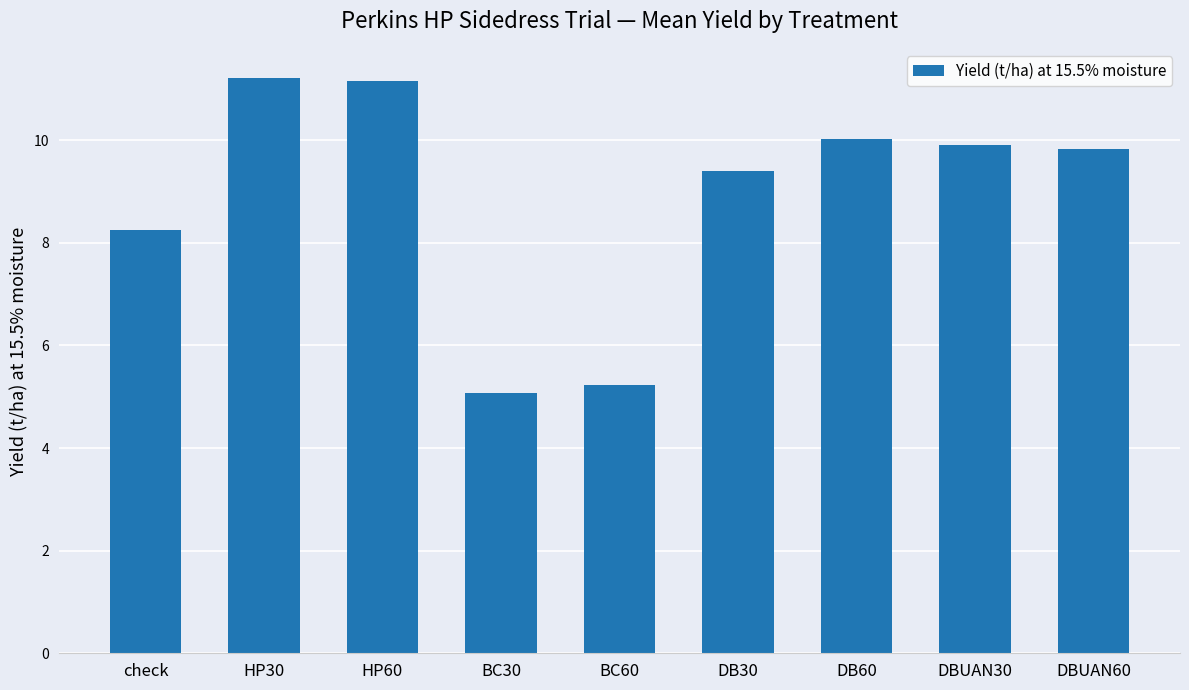

What is the difference between the maximum and minimum values?

6.1